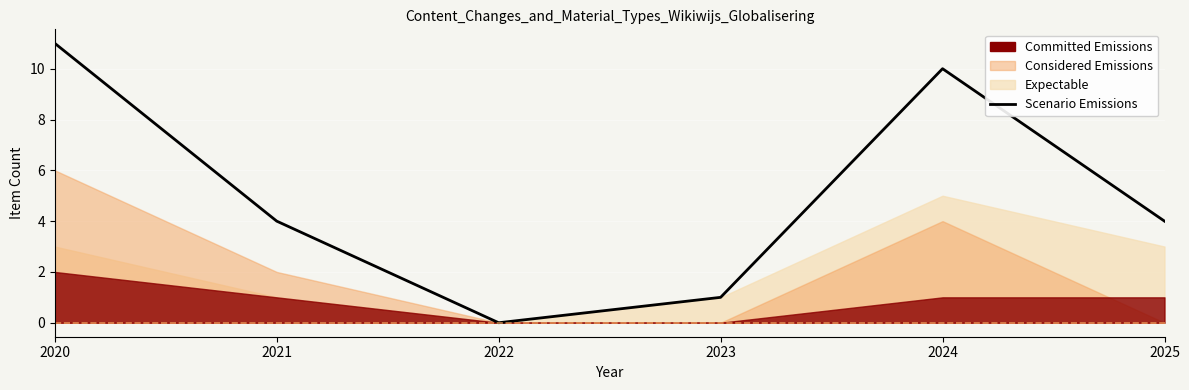

List the labels in order of value, smallest first.

2022, 2023, 2021, 2025, 2024, 2020